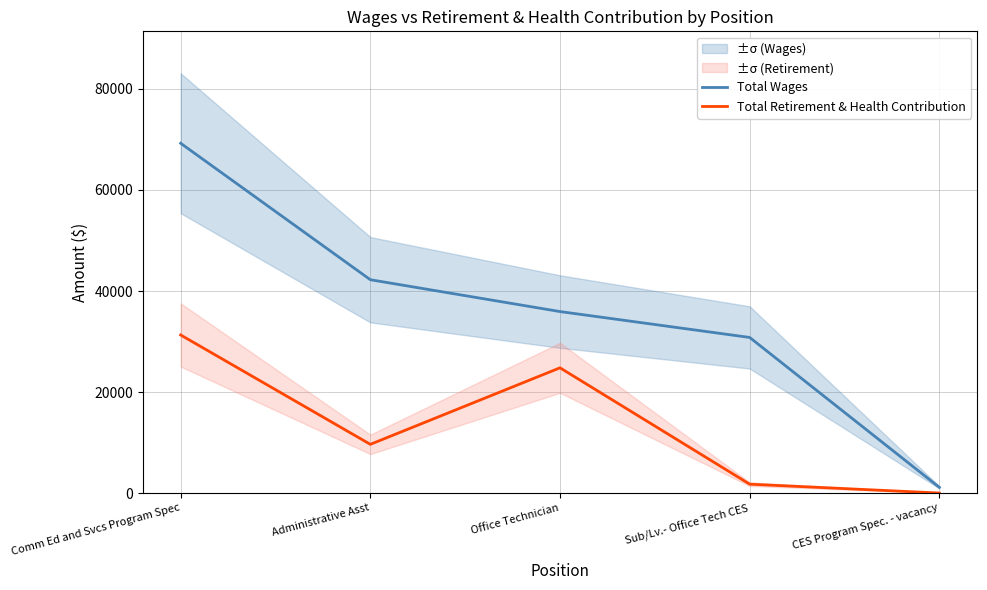

Is it true that Total Retirement & Health Contribution equals 31296 at Comm Ed and Svcs Program Spec?

True